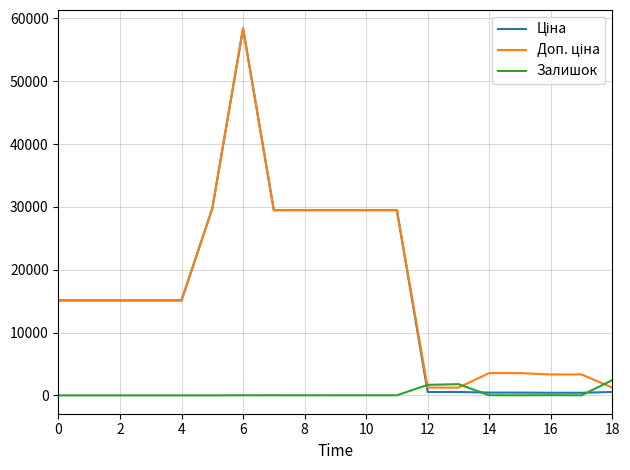

What is the greatest value displayed?

58426.5